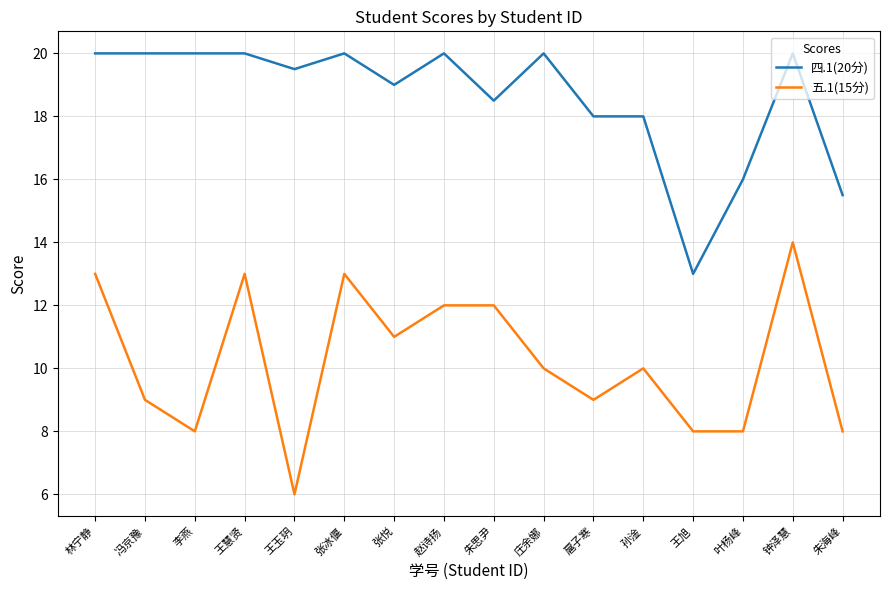

What are all the series names shown in the legend?

四.1(20分), 五.1(15分)